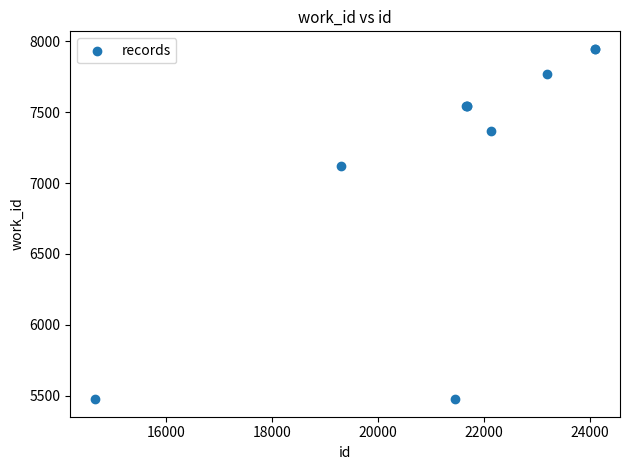

What Y value in the scatter plot is closest to 6711?

7121